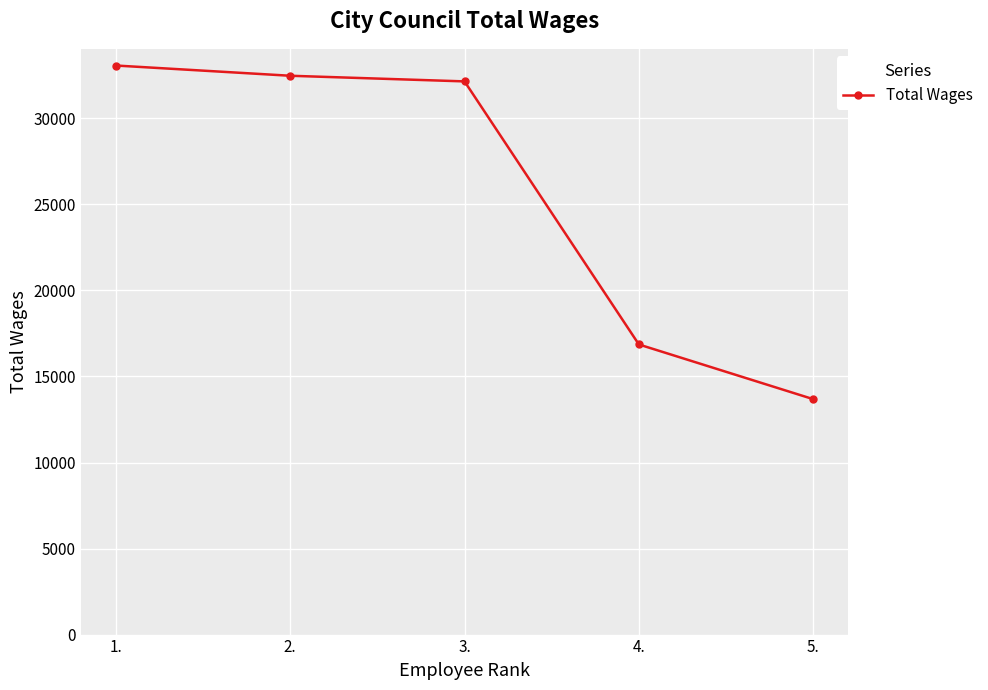

List the labels in order of value, largest first.

1., 2., 3., 4., 5.